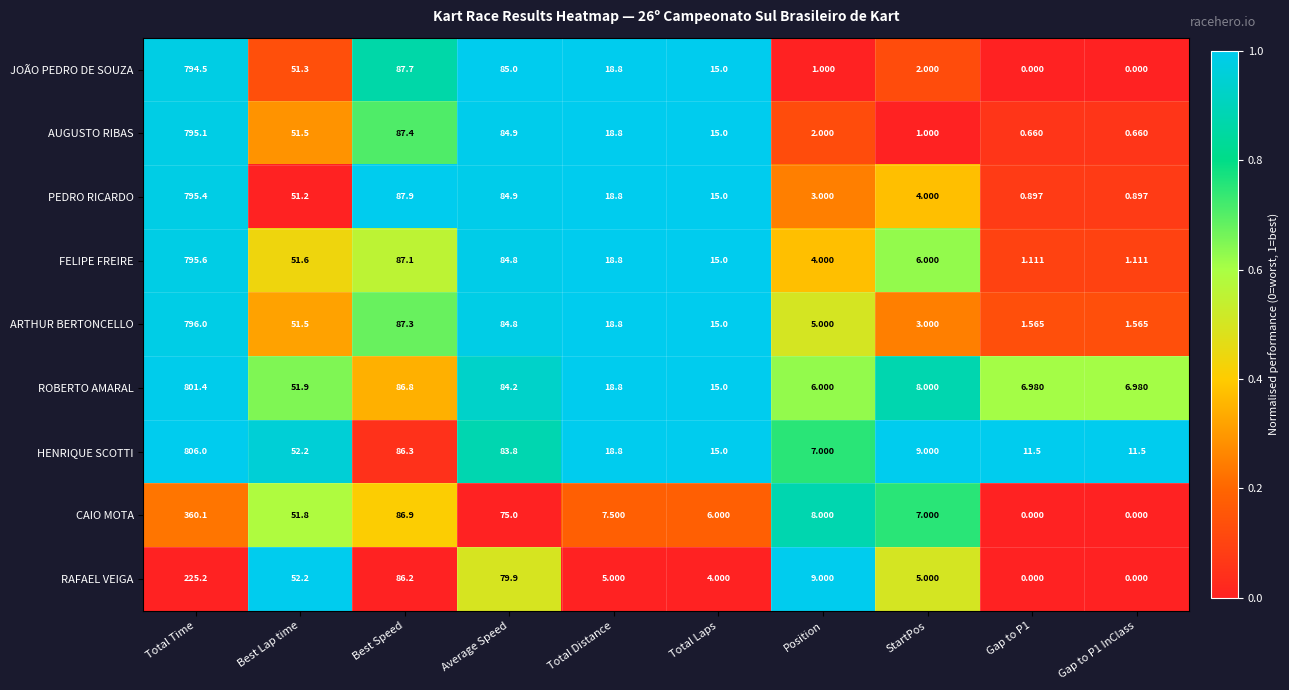

At which category is the sum across all series the highest?

Total Time